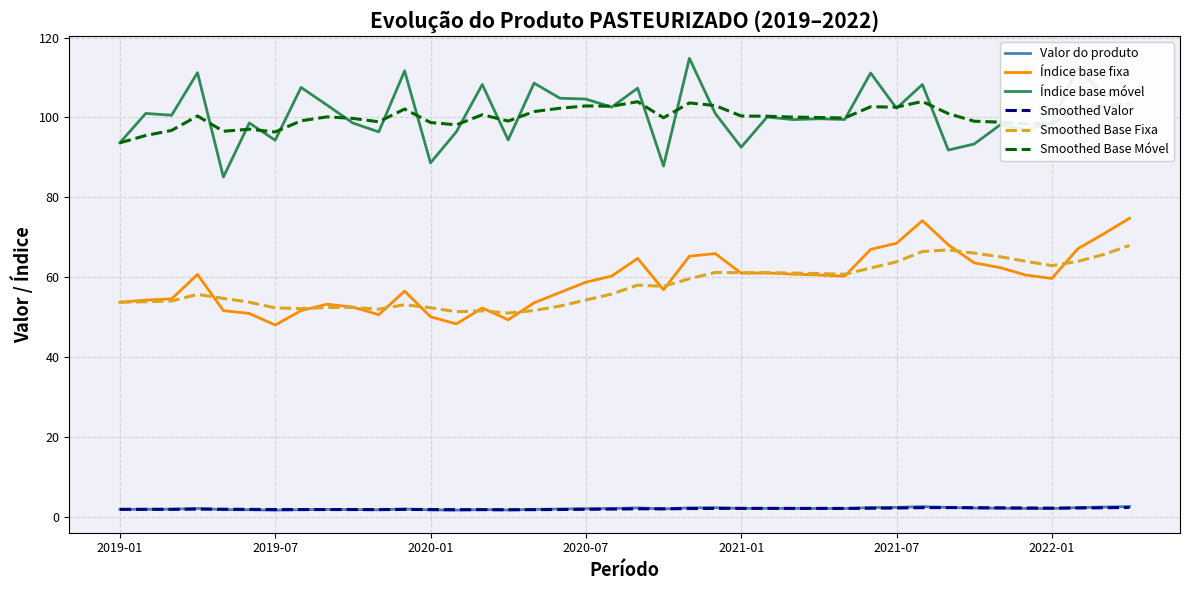

True or false: Valor do produto and Índice base fixa intersect in this chart.

False